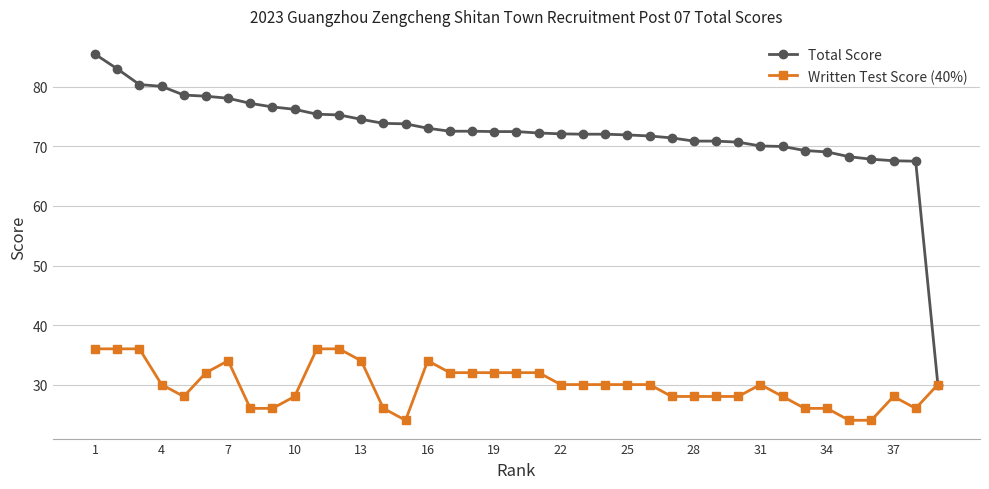

What is the minimum value shown in the chart?

24.0